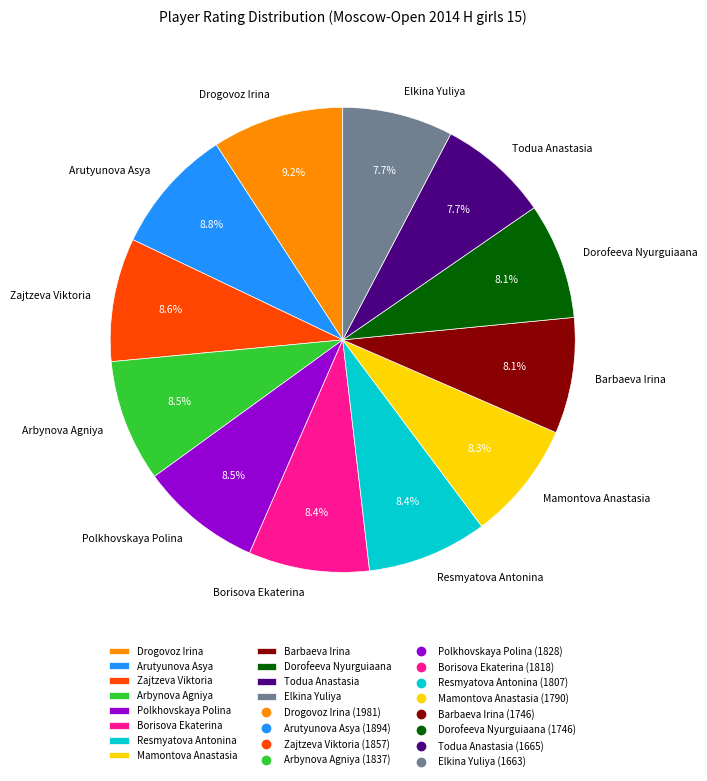

Is Barbaeva Irina the majority of the pie?

No